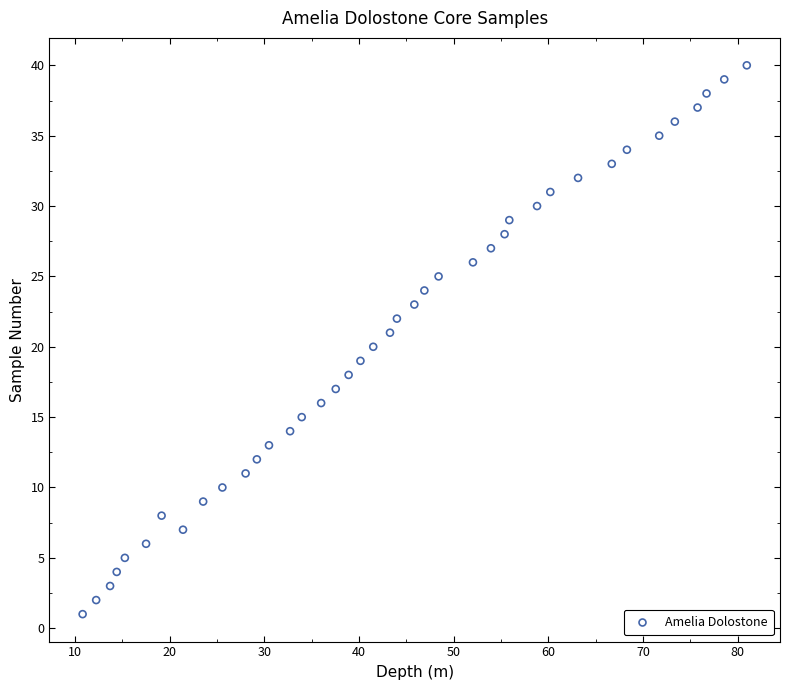

What is the range of Y values (max minus min)?

39